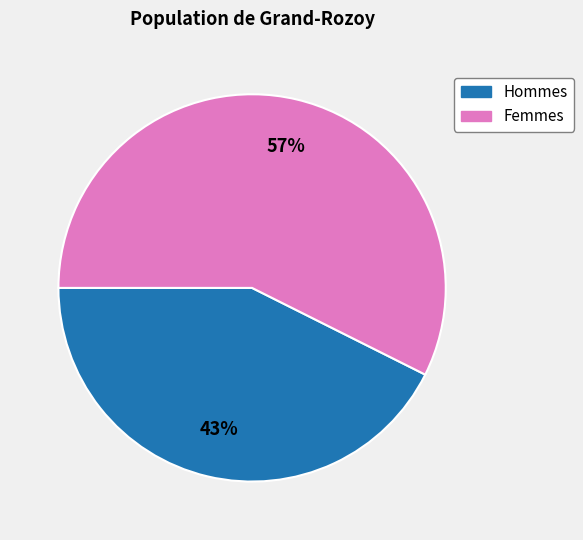

What is the ratio of the value at Femmes to the value at Hommes?

1.3